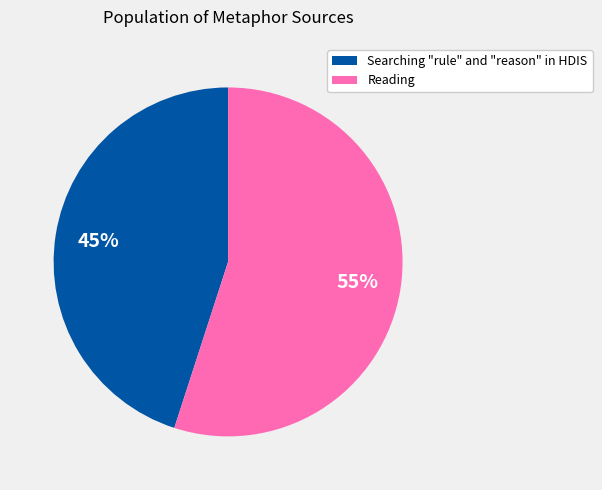

To the nearest percent, what portion does Searching "rule" and "reason" in HDIS represent?

45%